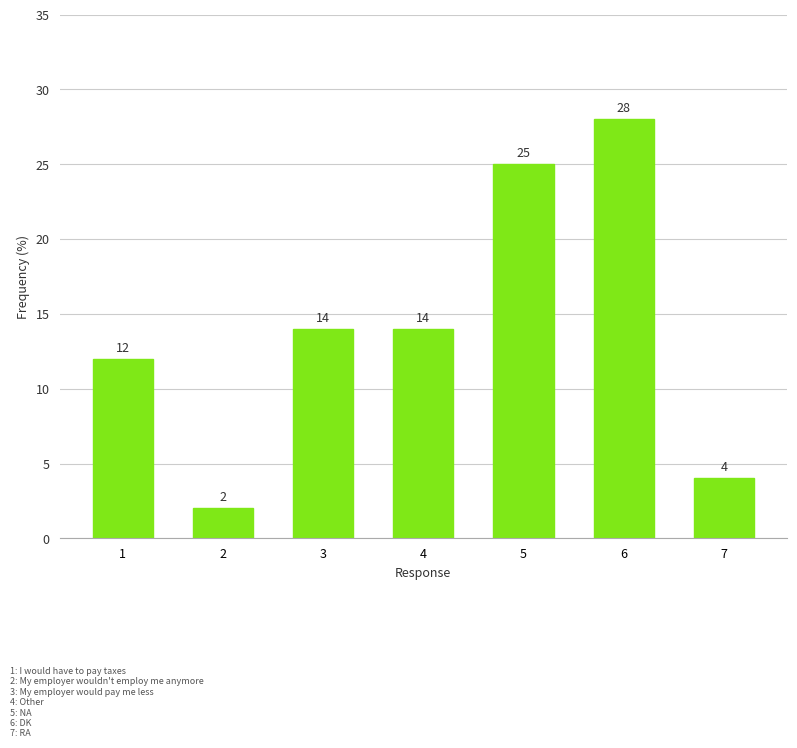

Reading right to left, transcribe all the data shown in this chart.

7=4	6=28	5=25	4=14	3=14	2=2	1=12